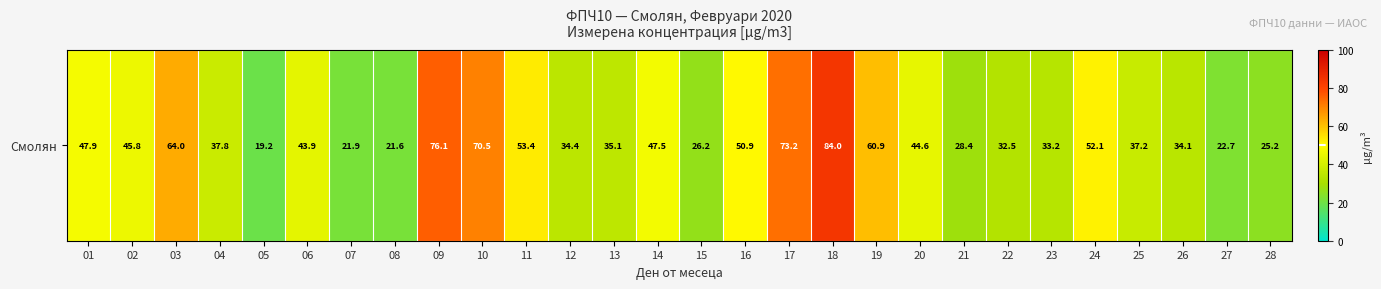

What is the minimum value shown in the chart?

19.2